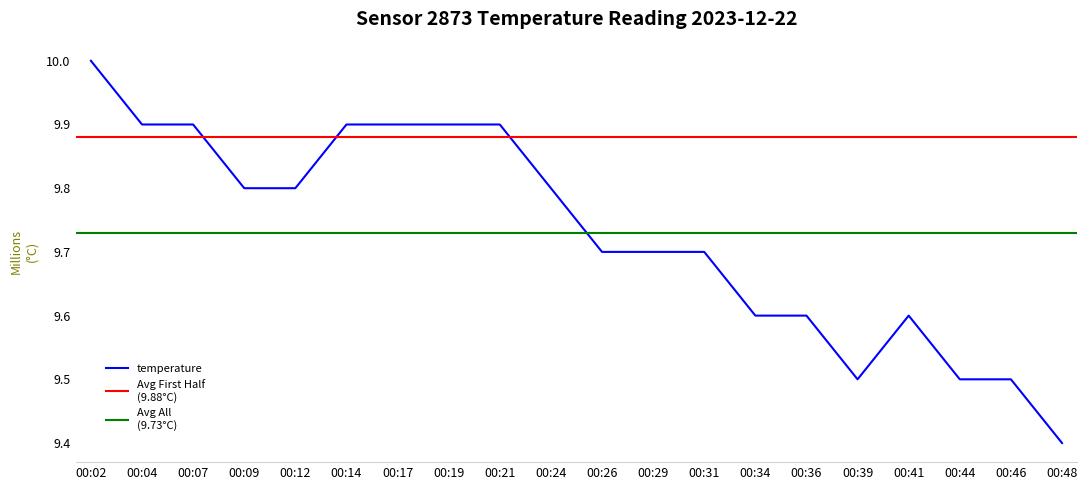

Between 00:26 and 00:02, which is larger?

00:02